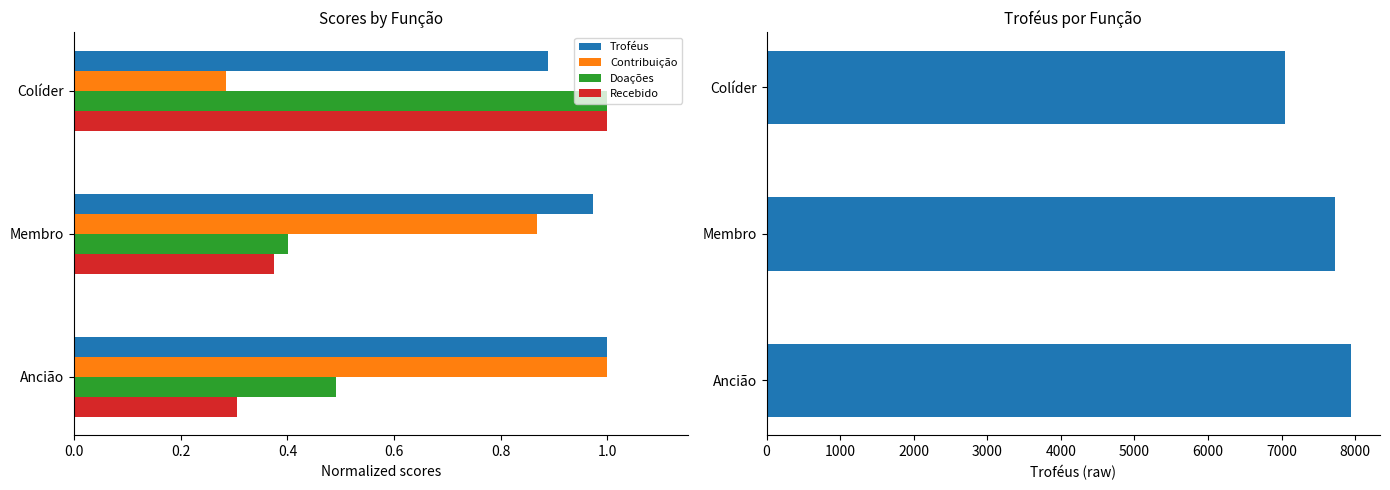

What are all the series names shown in the legend?

Troféus, Contribuição, Doações, Recebido